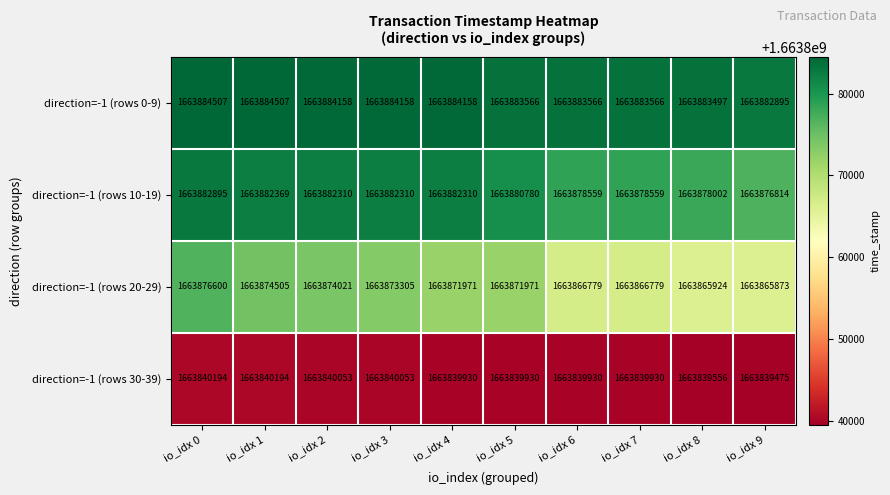

What is the total value across all series at io_idx 0?

6655484196